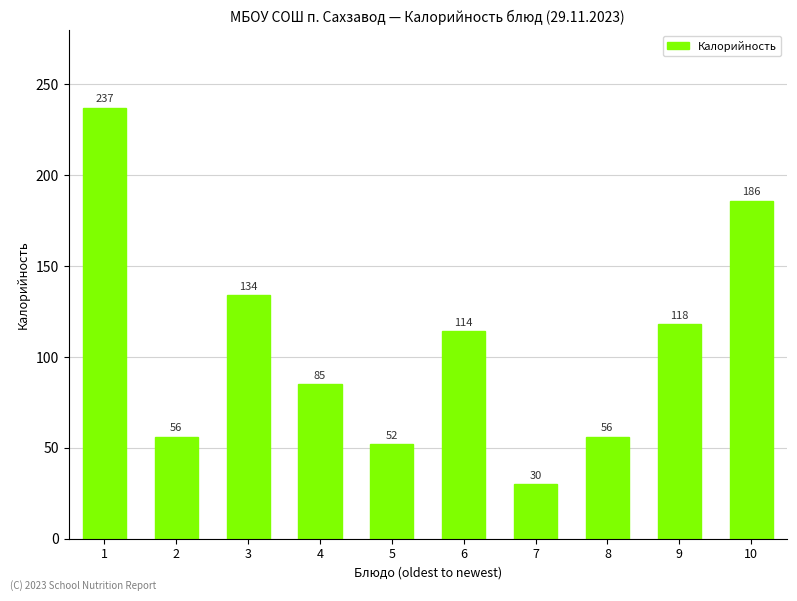

Reading left to right, what are all the values shown in this chart?

1=237	2=56	3=134	4=85	5=52	6=114	7=30	8=56	9=118	10=186